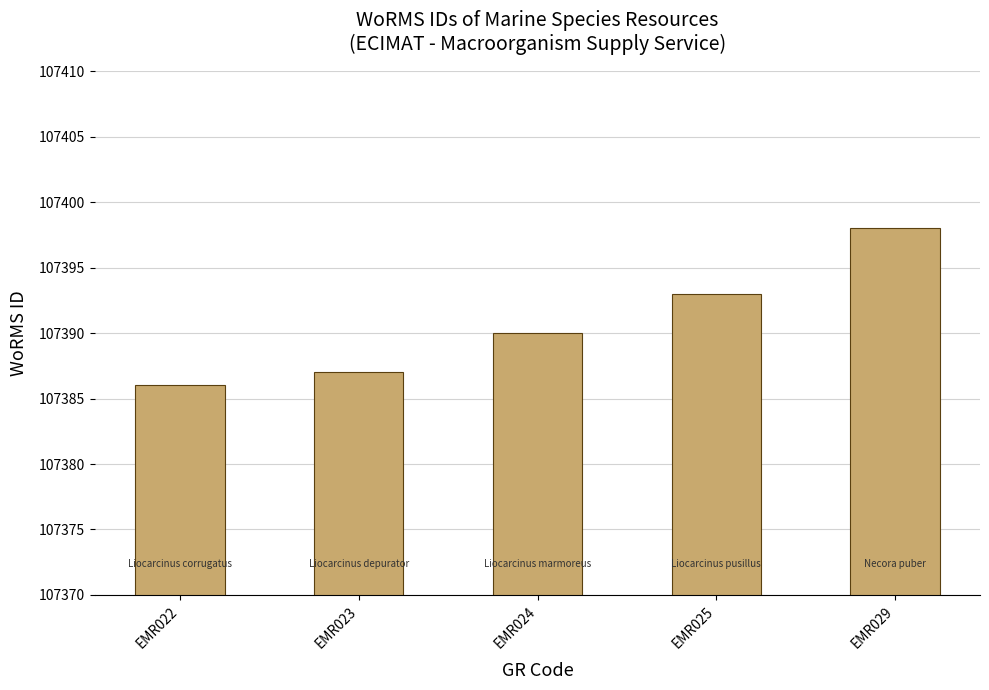

Where does the WoRMS ID series first go above 107390?

EMR025